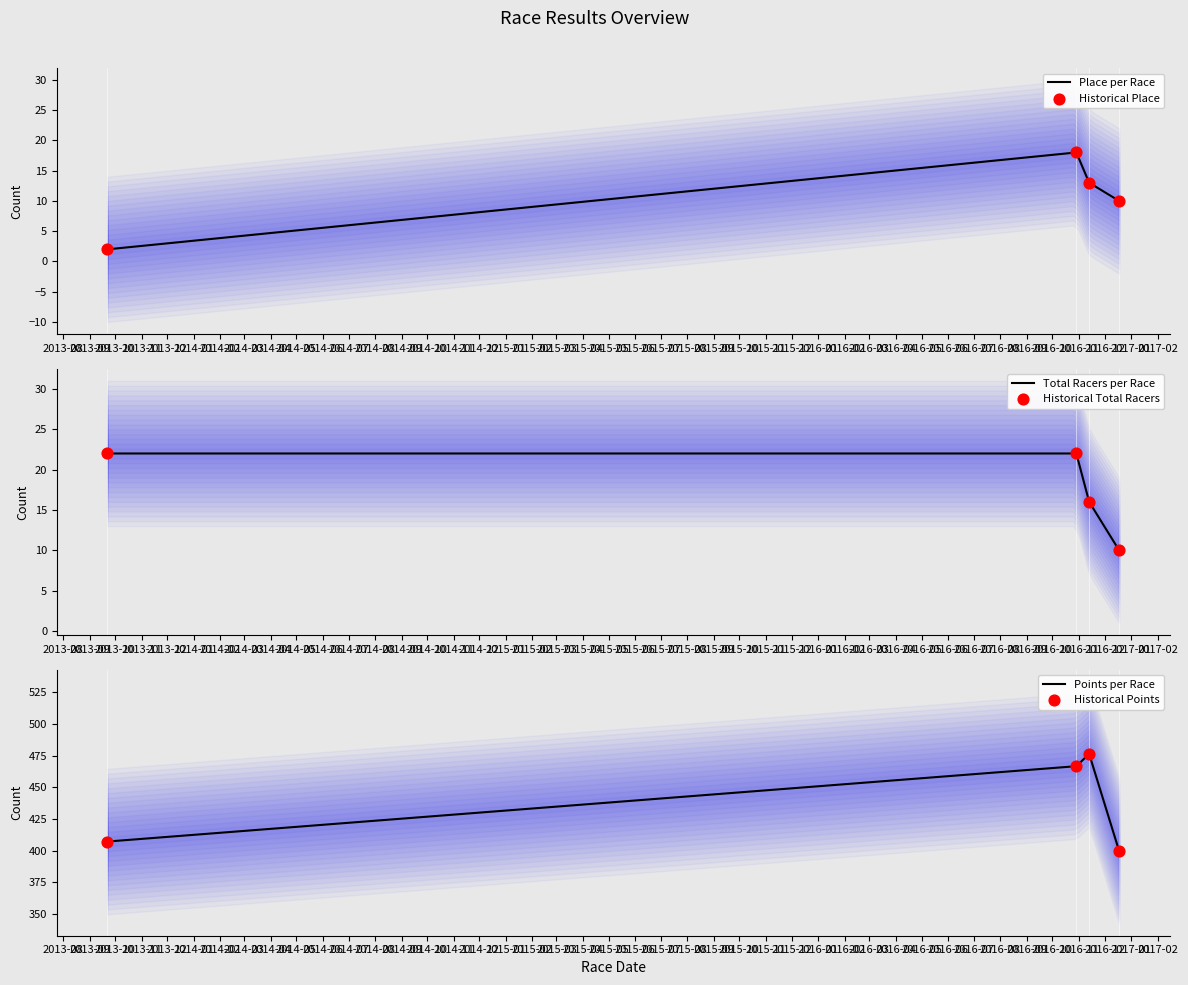

Which series has the largest total across all categories?

Points per Race